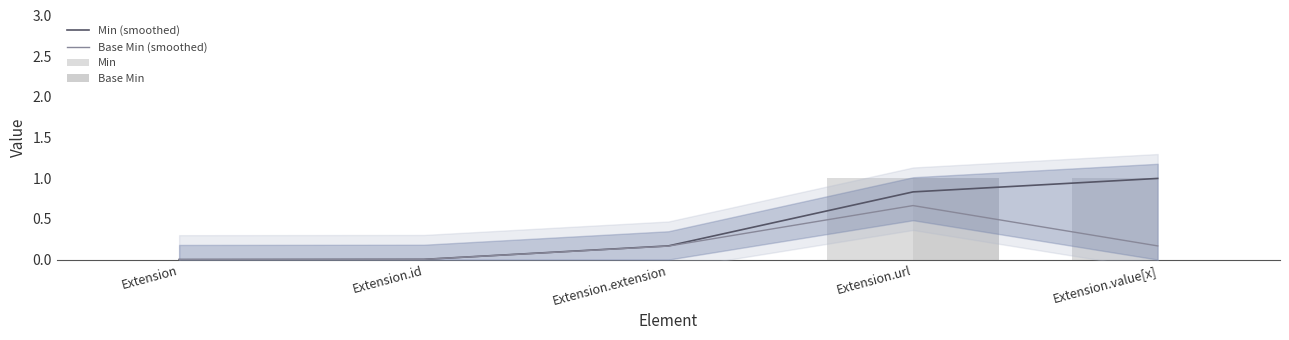

How many values in Min are above zero?

2